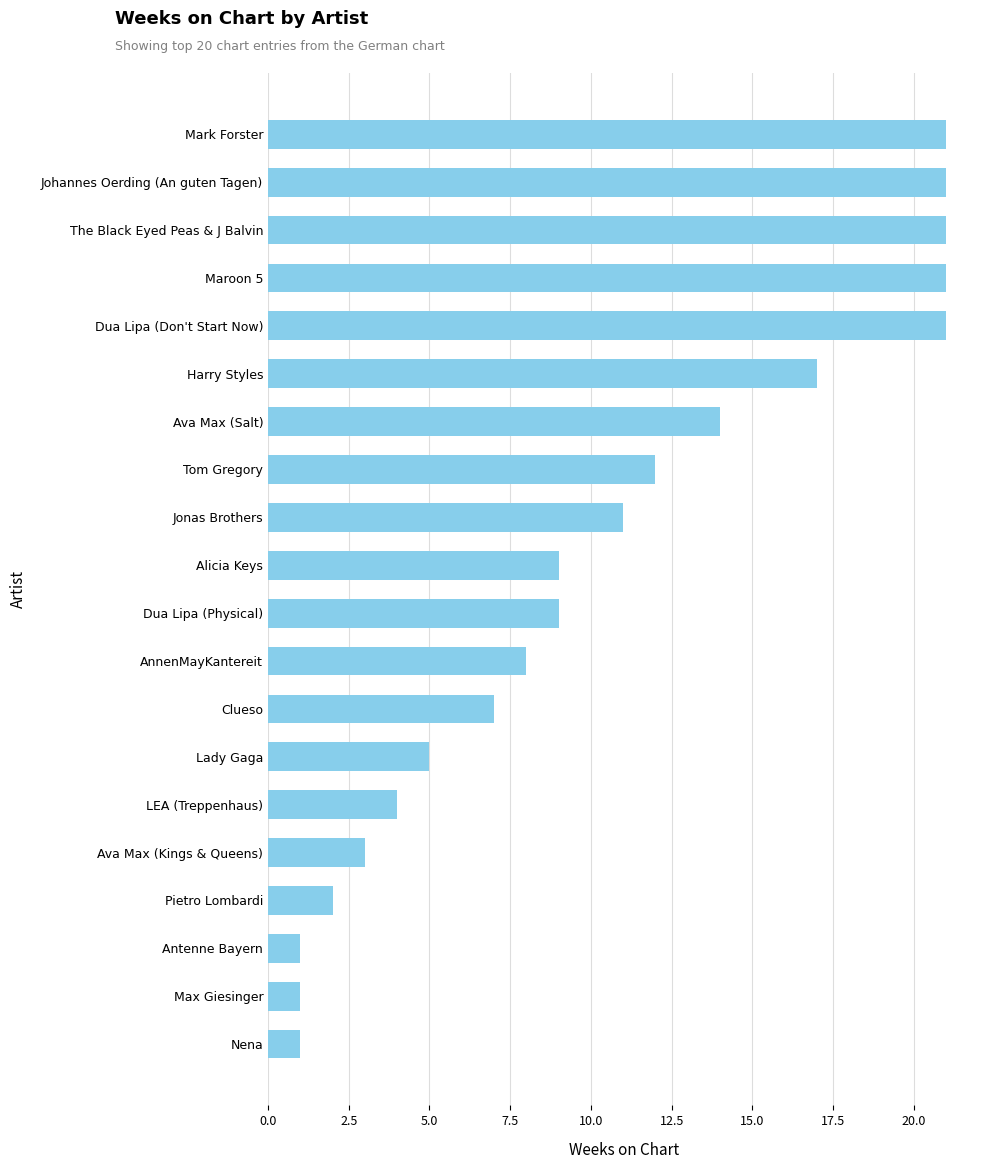

True or false: the data shows 1 at Ava Max (Kings & Queens).

False